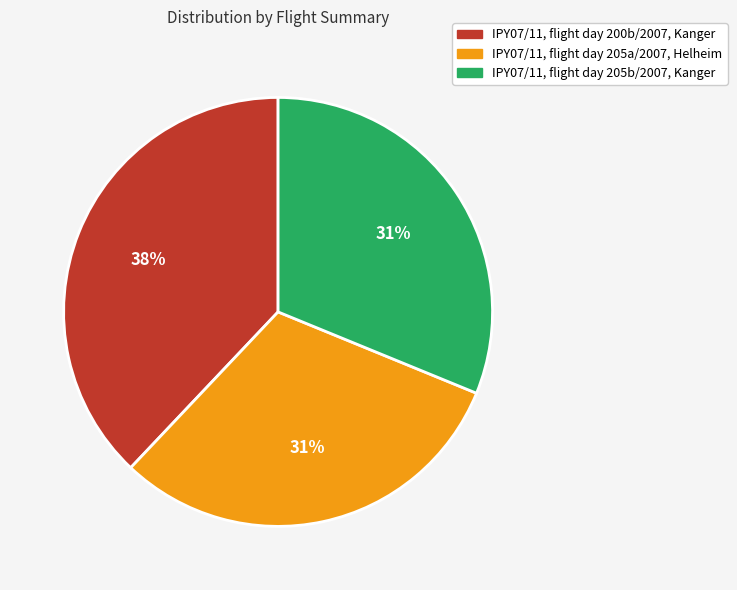

Count the number of slices in the pie.

3